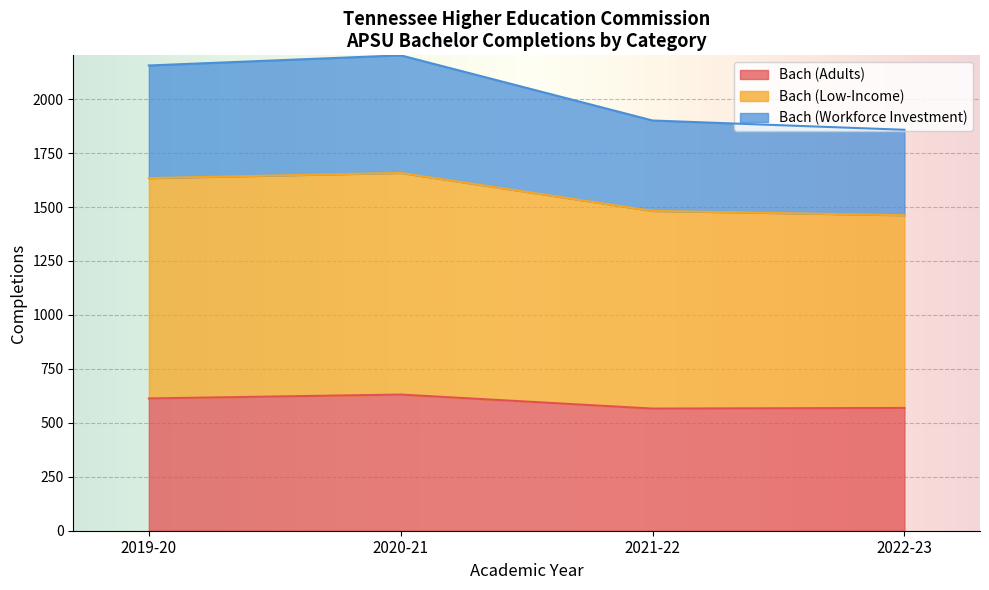

What is the difference between the second highest and minimum values in the Bach (Adults) series?

47